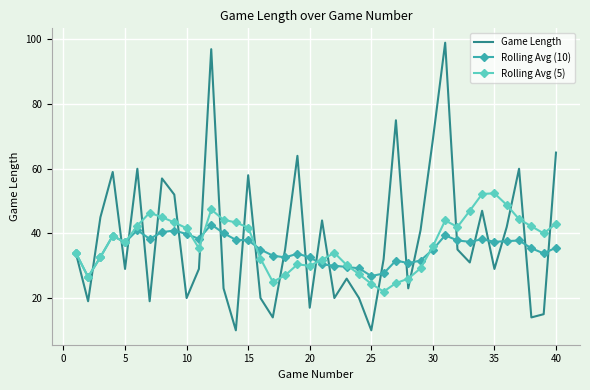

How many series are shown in this chart?

3